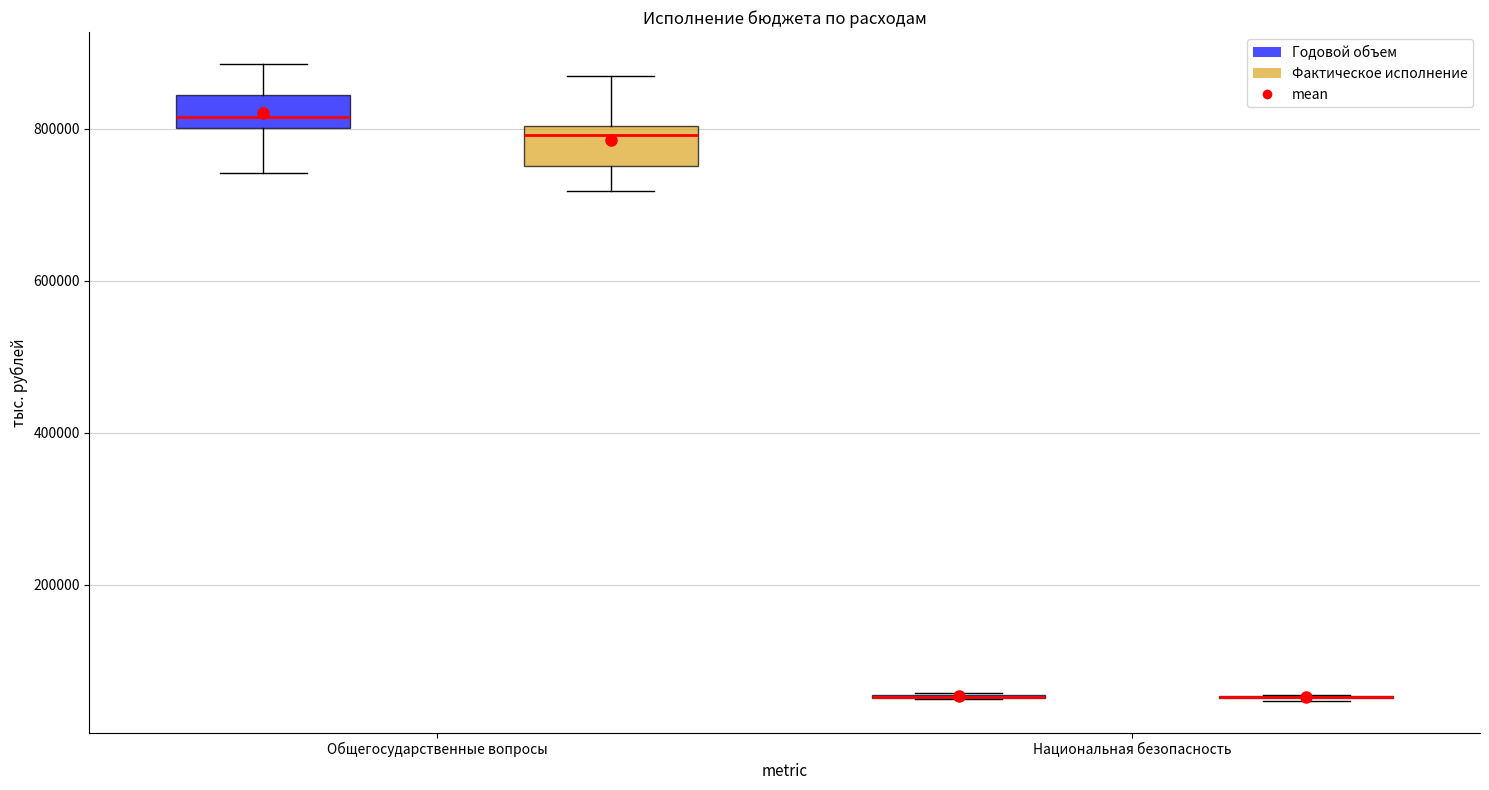

Reading left to right, transcribe this box plot: for each box, give where its median line is, the range the box spans, and where its two whiskers end, as read against the y-axis. The values are not printed on the chart, so give them approximately, as read against the axis.

Общегосударственные вопросы (Годовой объем): median 820000, box 800000 to 840000, whiskers 740000 to 880000
Общегосударственные вопросы (Фактическое исполнение): median 800000 (just below the box's upper edge), box 760000 to 800000, whiskers 720000 to 860000
Национальная безопасность (Годовой объем): box collapsed to a line at 60000, whiskers 60000 to 60000
Национальная безопасность (Фактическое исполнение): box collapsed to a line at 60000, whiskers 40000 to 60000